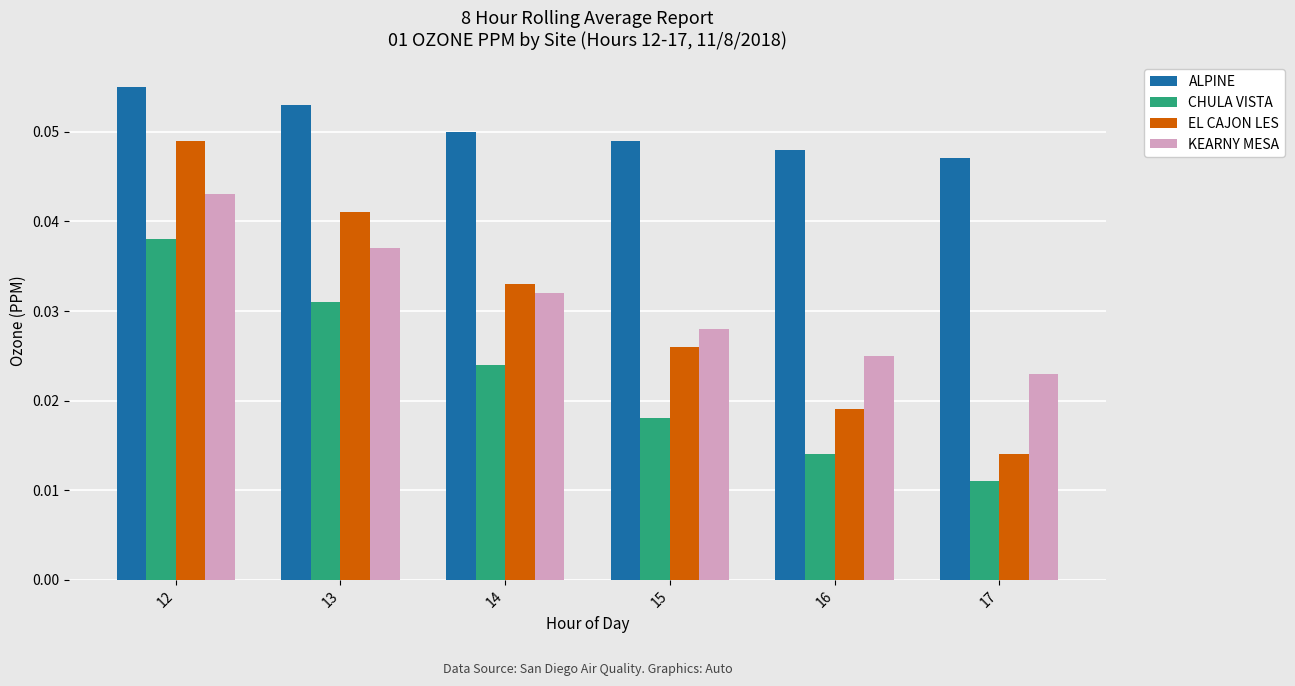

At which label does KEARNY MESA reach its minimum?

17